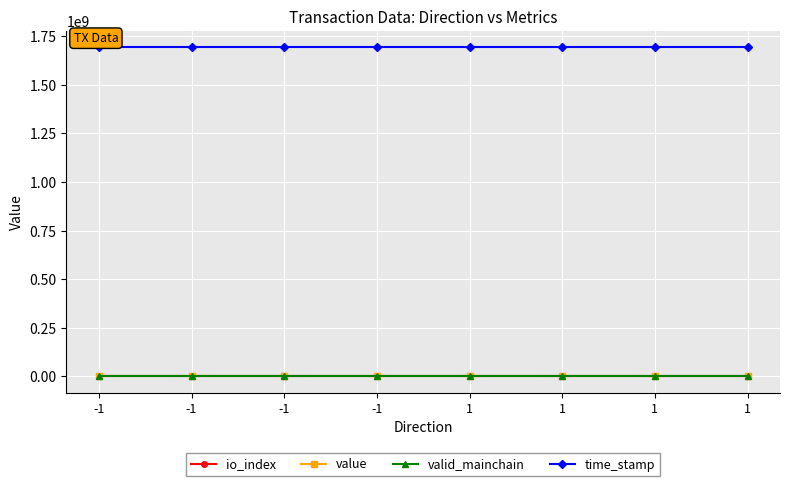

What are all the series names shown in the legend?

io_index, value, valid_mainchain, time_stamp